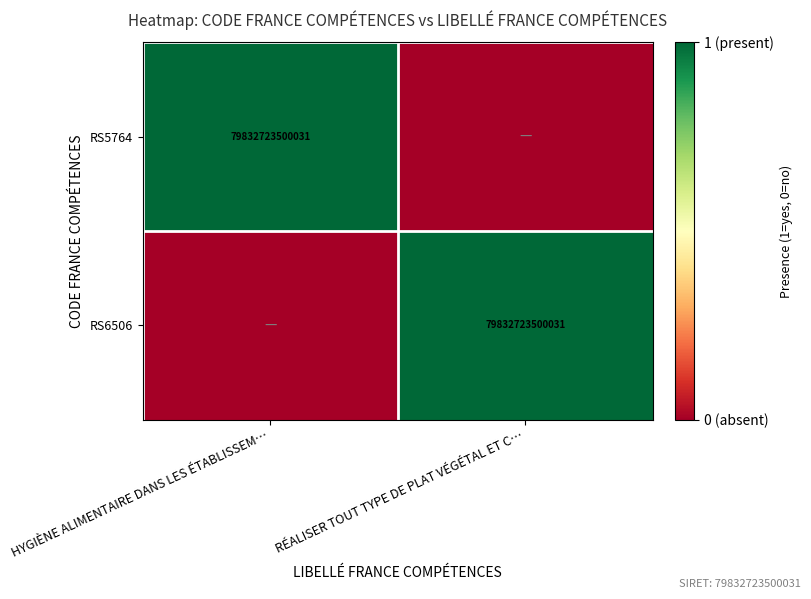

Is it true that RS5764 equals 123514004555982 at HYGIÈNE ALIMENTAIRE DANS LES ÉTABLISSEM…?

False